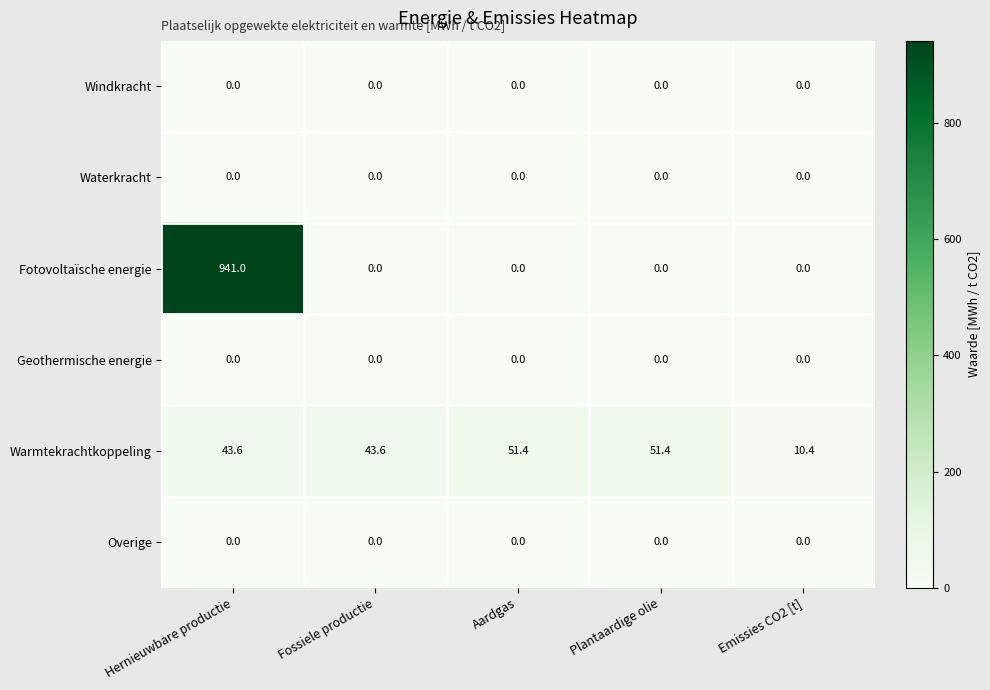

How many positive values does the Fotovoltaïsche energie series have?

1